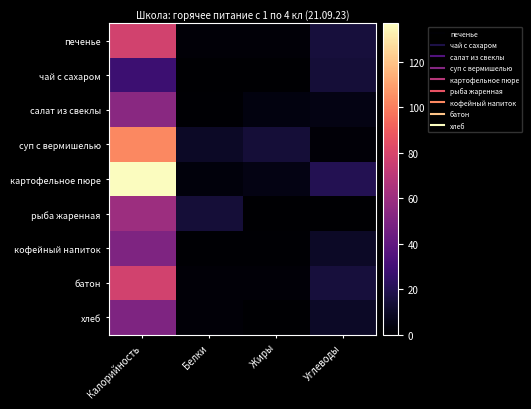

What is the maximum value shown in the chart?

137